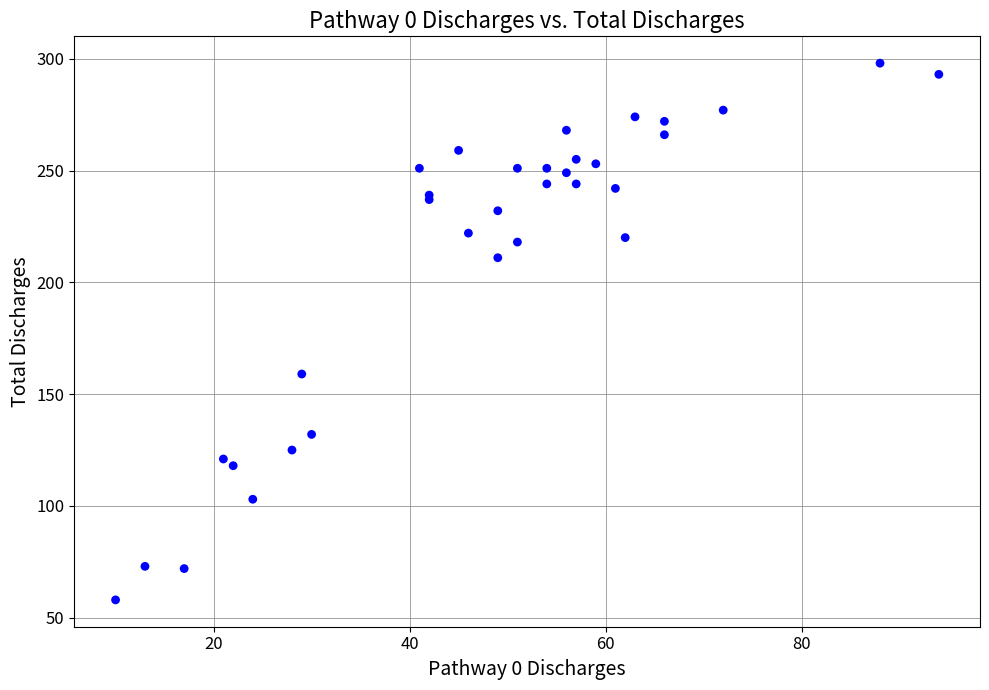

What Y value in the scatter plot is closest to 178?

159